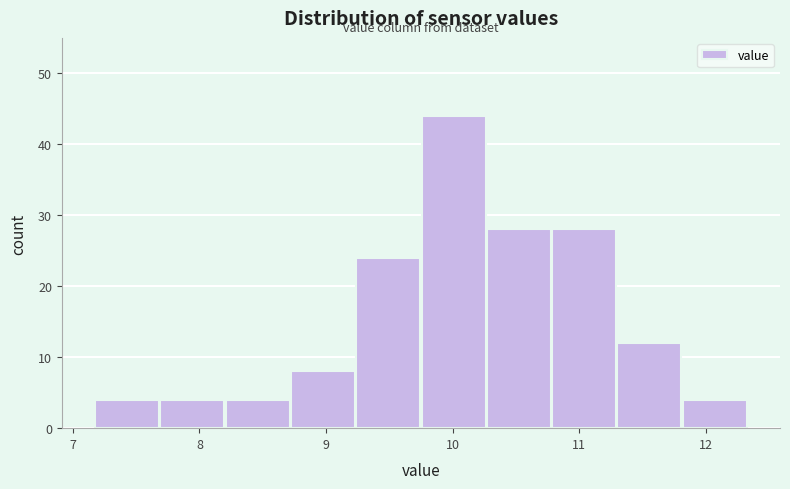

Reading left to right, transcribe this chart: for each bar, give the range it covers on the x-axis and its height. Neither the bar edges nor the heights are printed on the chart, so give them approximately, as read against the axes.

7.2 to 7.7: 4
7.7 to 8.2: 4
8.2 to 8.7: 4
8.7 to 9.2: 8
9.2 to 9.8: 24
9.8 to 10.3: 44
10.3 to 10.8: 28
10.8 to 11.3: 28
11.3 to 11.8: 12
11.8 to 12.3: 4